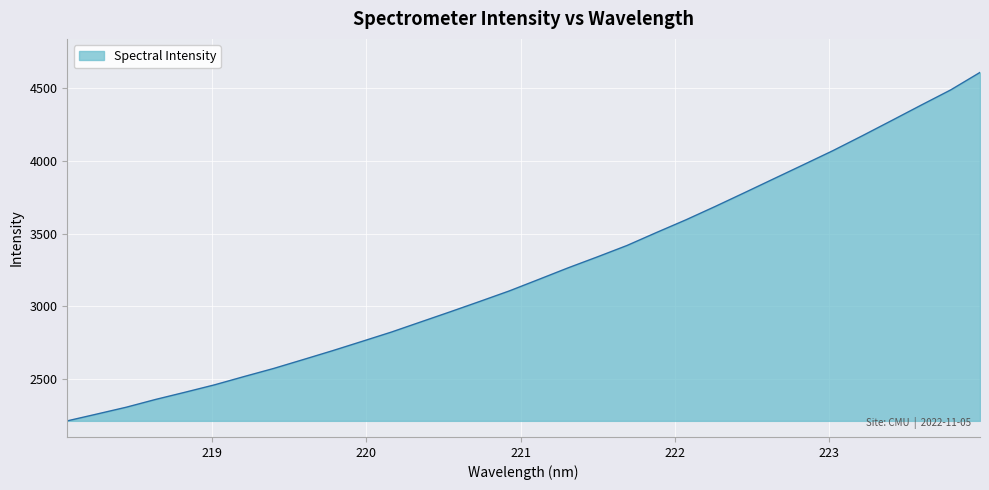

What is the difference between the maximum and minimum values?

2394.0